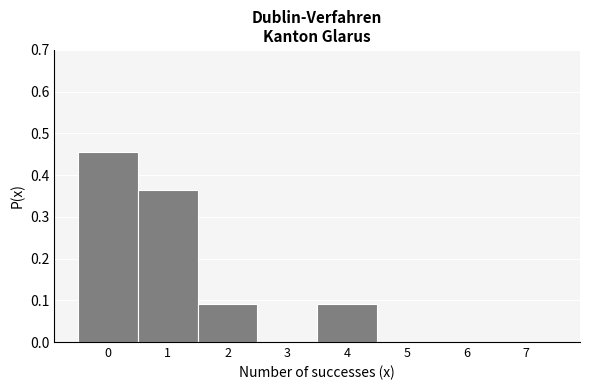

Reading left to right, list every bar in this chart as the range it spans on the x-axis followed by its height. The values are not printed on the chart, so give them approximately, as read against the axis.

-0.5 to 0.5: 0.45
0.5 to 1.5: 0.36
1.5 to 2.5: 0.09
2.5 to 3.5: 0
3.5 to 4.5: 0.09
4.5 to 5.5: 0
5.5 to 6.5: 0
6.5 to 7.5: 0